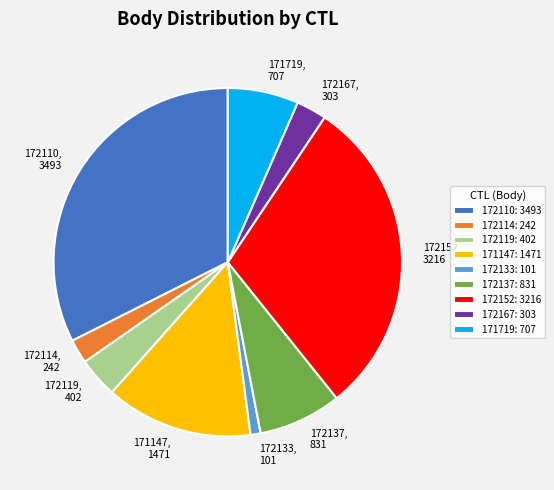

Is 172133: 101 the majority of the pie?

No